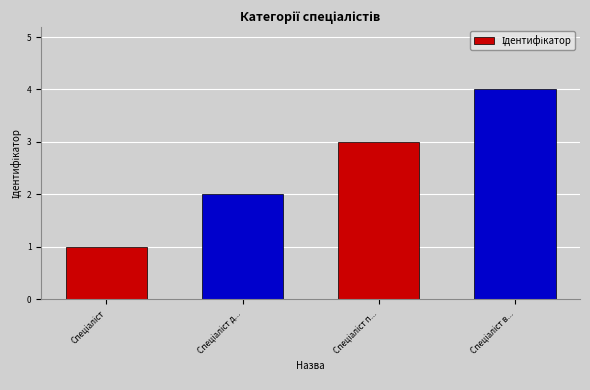

What is the maximum value shown in the chart?

4